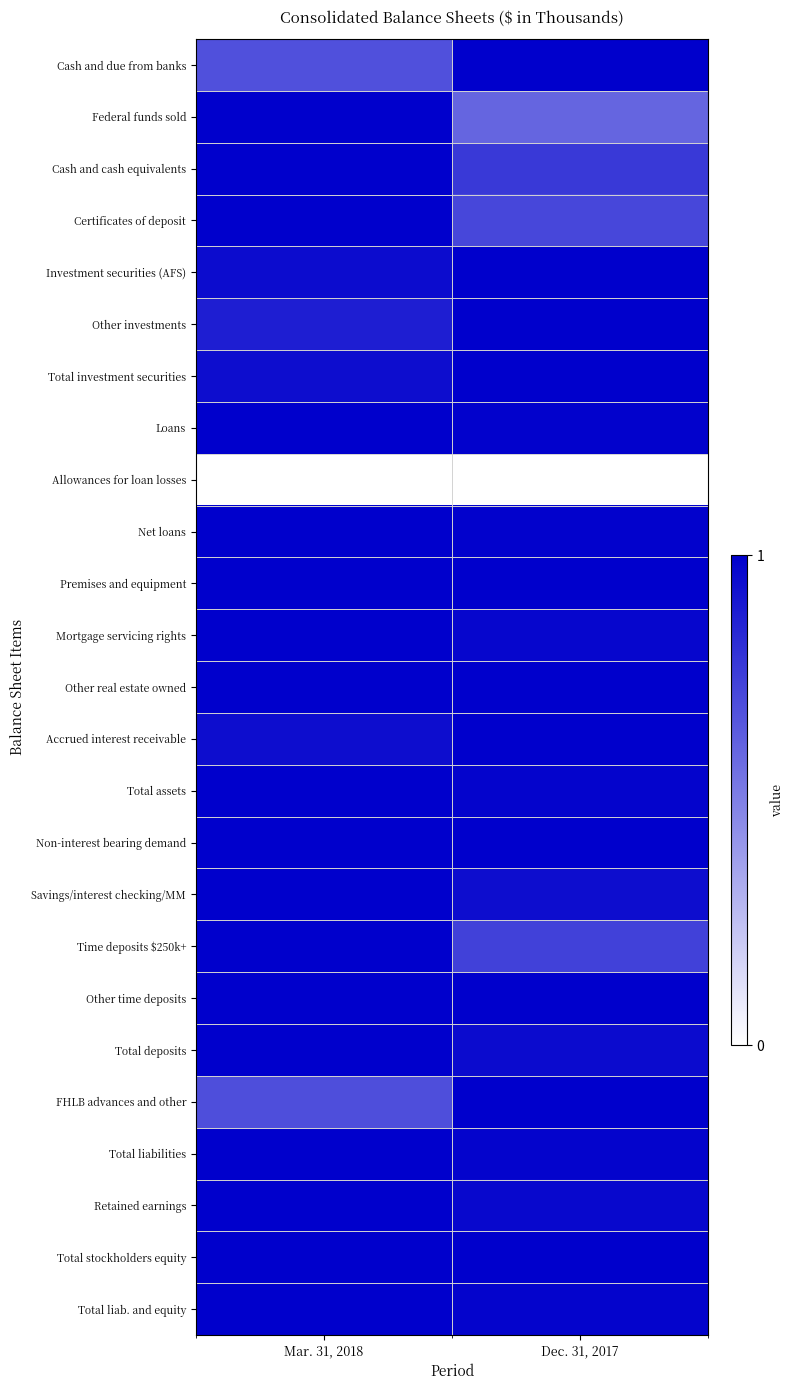

Which category has the lowest value across all series?

Mar. 31, 2018